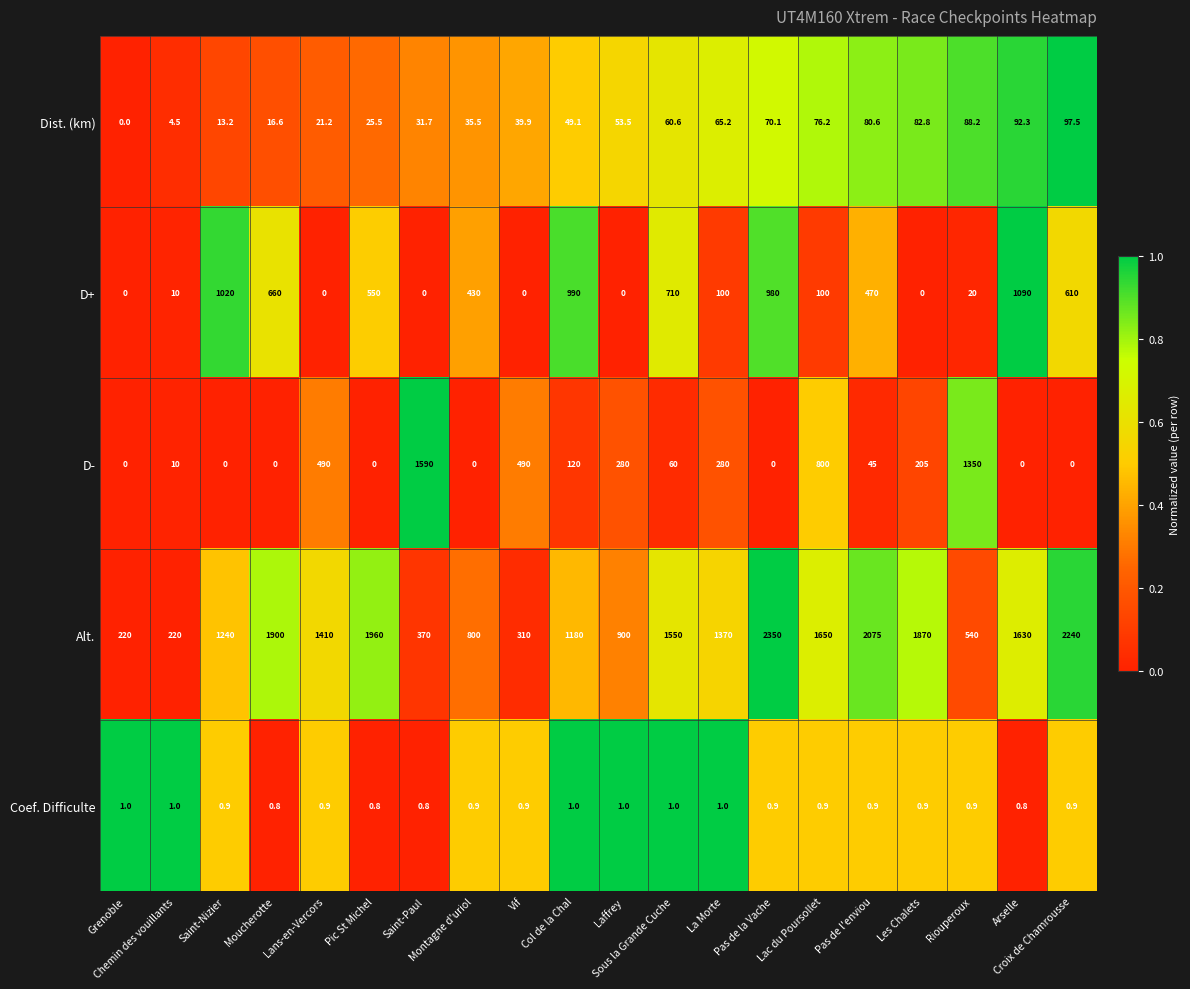

What is the average value of the Coef. Difficulte series?

0.9